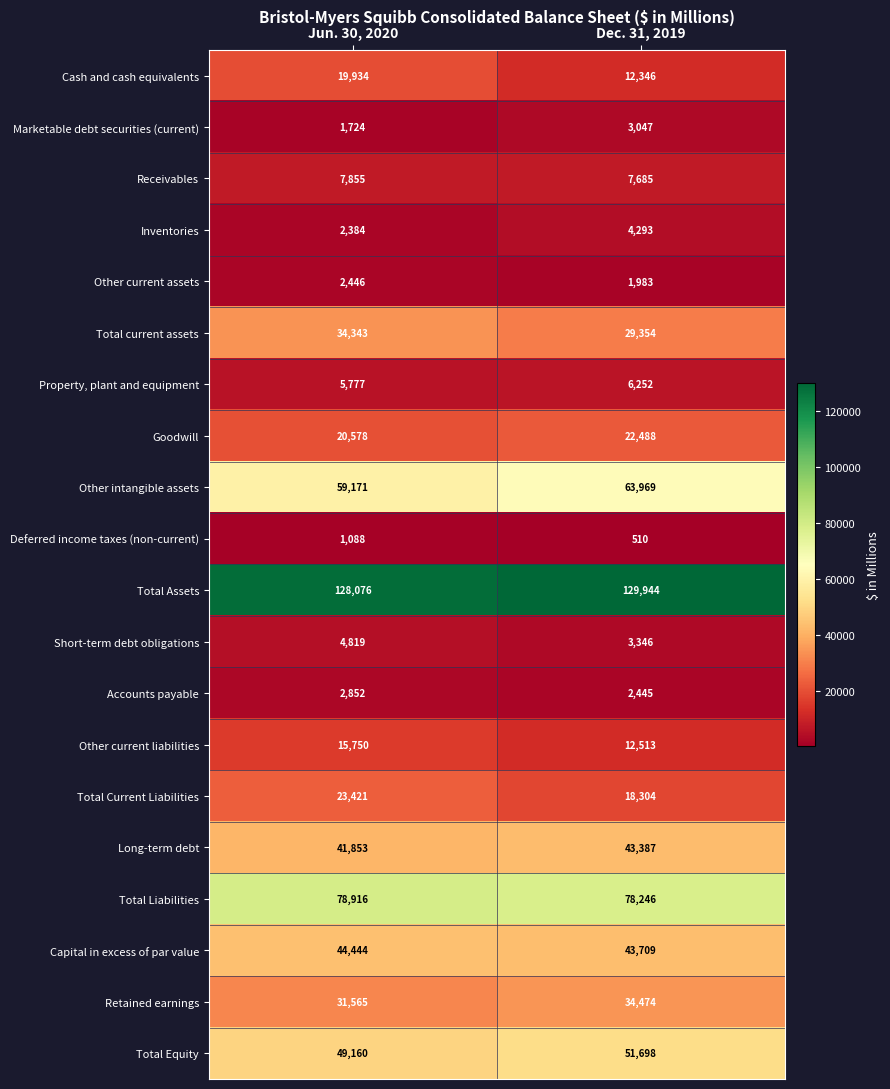

What is the approximate value of Capital in excess of par value at Dec. 31, 2019?

43709